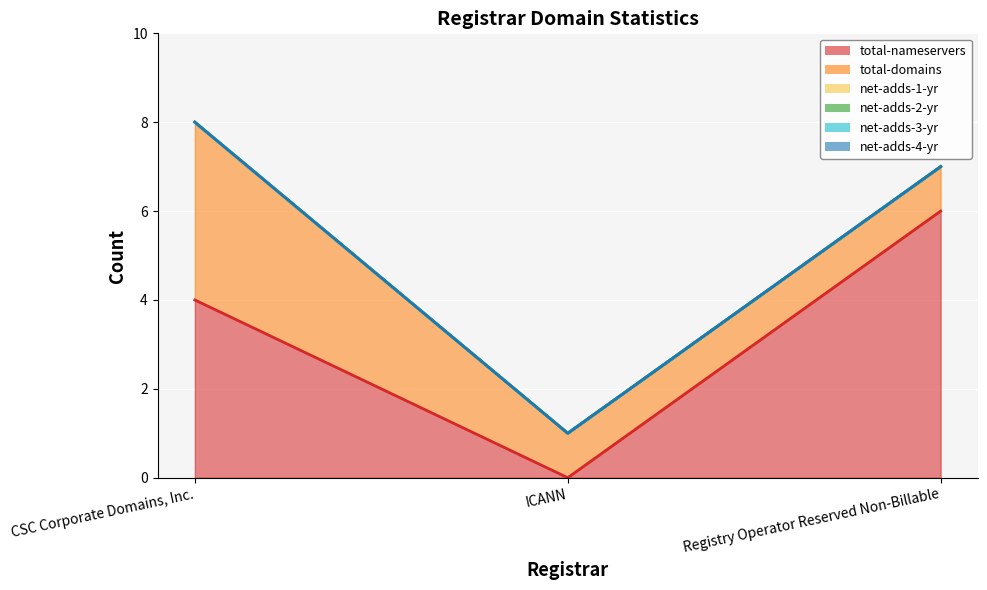

List the series in order of their peak value, highest first.

total-nameservers, total-domains, net-adds-1-yr, net-adds-2-yr, net-adds-3-yr, net-adds-4-yr